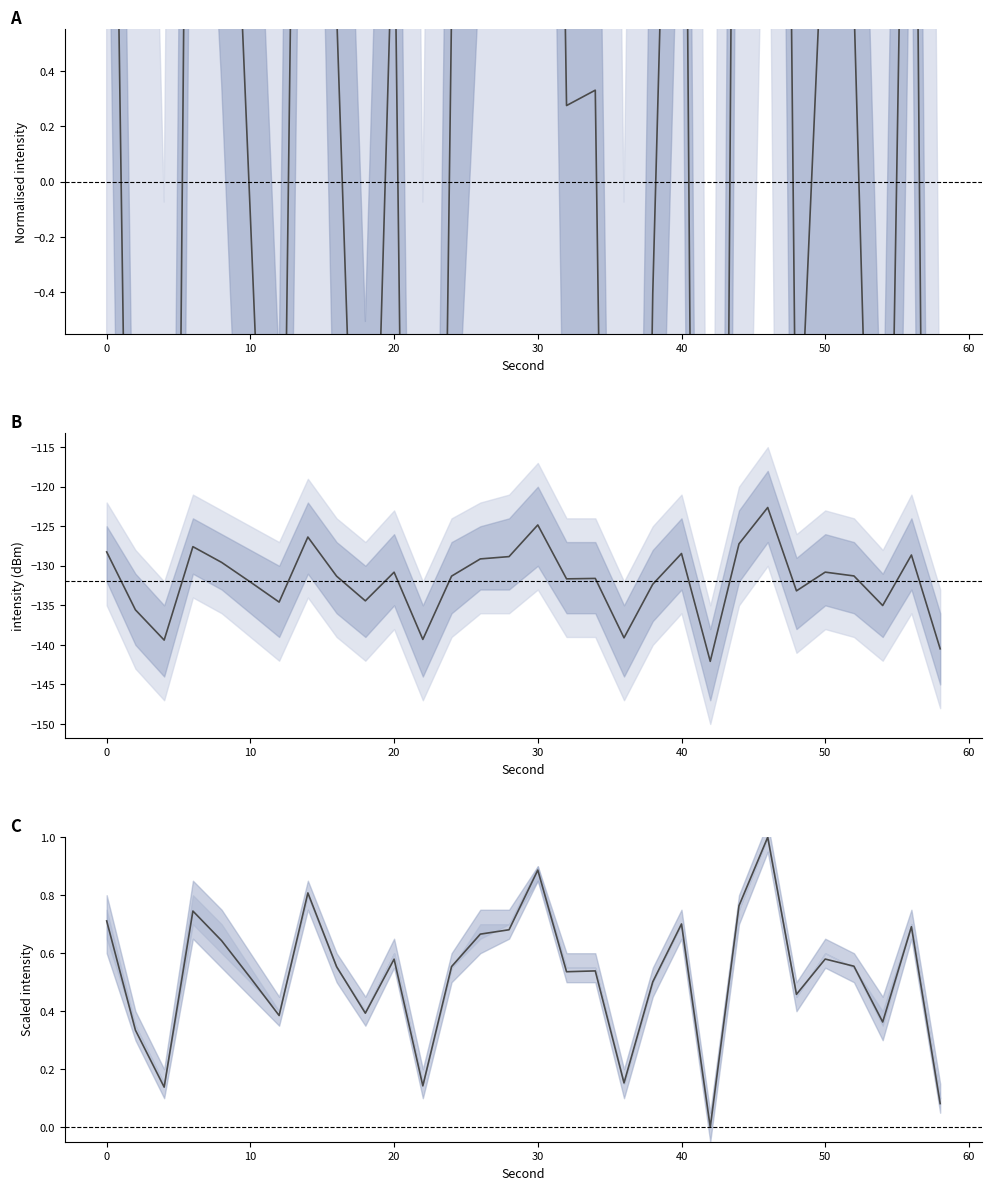

How many data points in intensity(dBm) are less than -131?

17